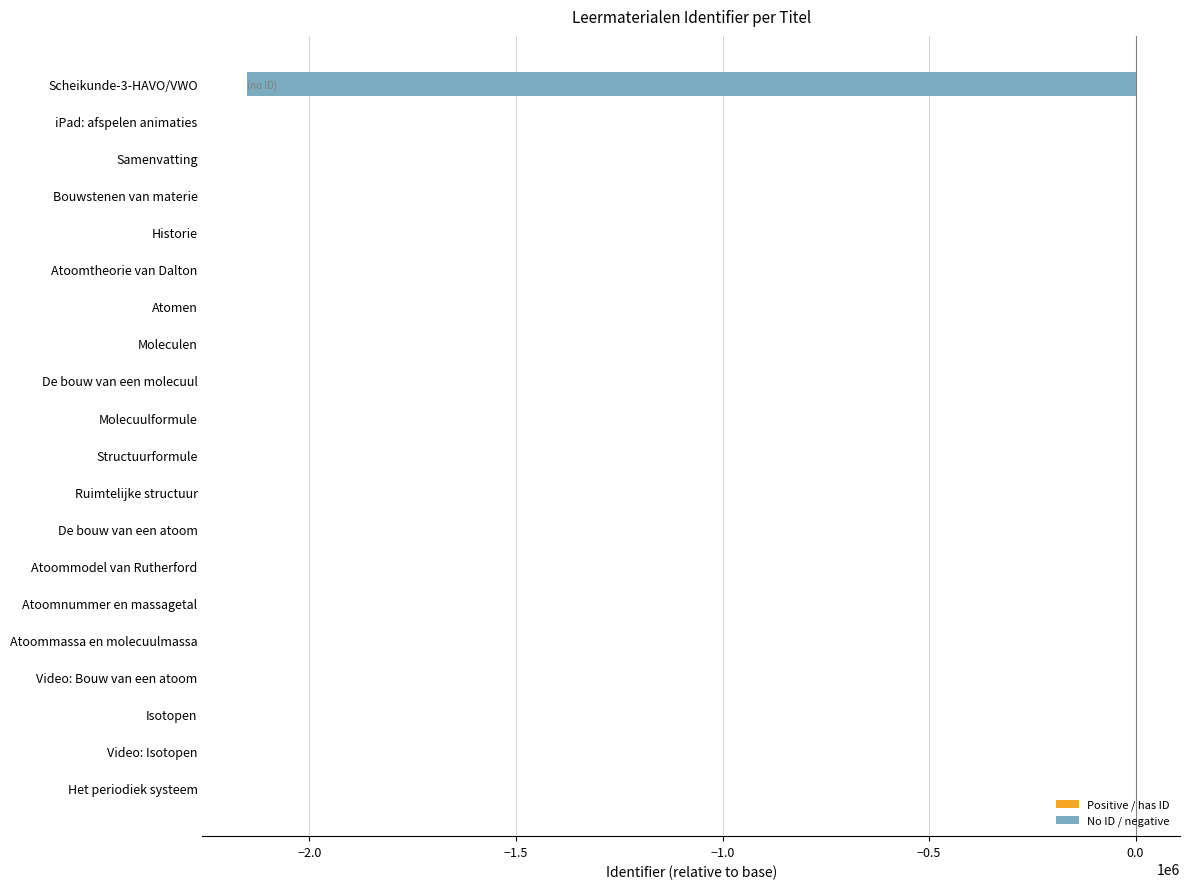

What is the greatest value displayed?

64